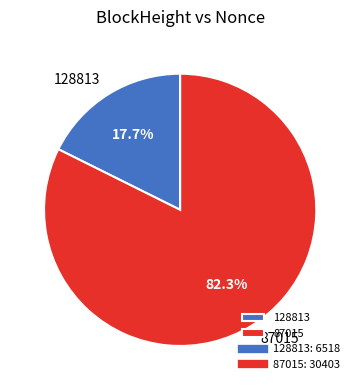

To the nearest percent, what is the average slice percentage?

50%